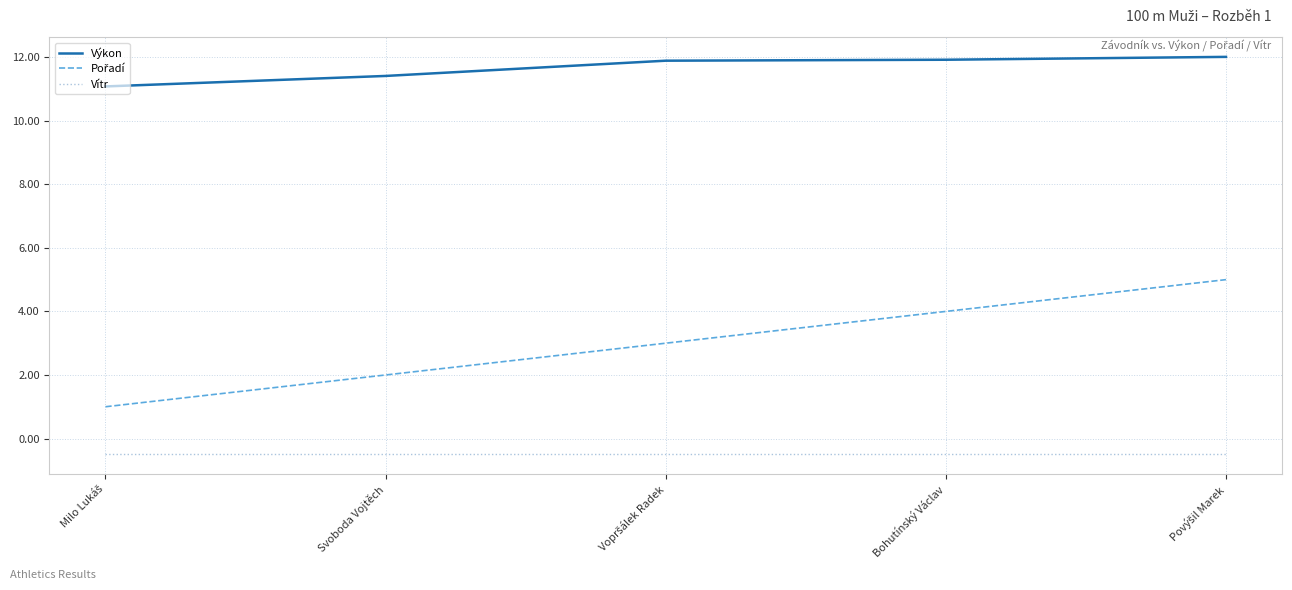

What is the maximum value shown in the chart?

12.0